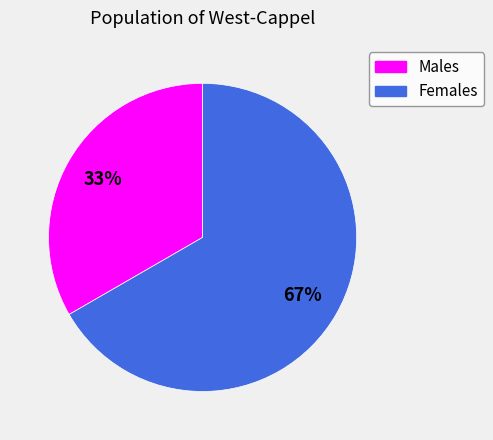

Is there a majority slice in this chart?

Yes